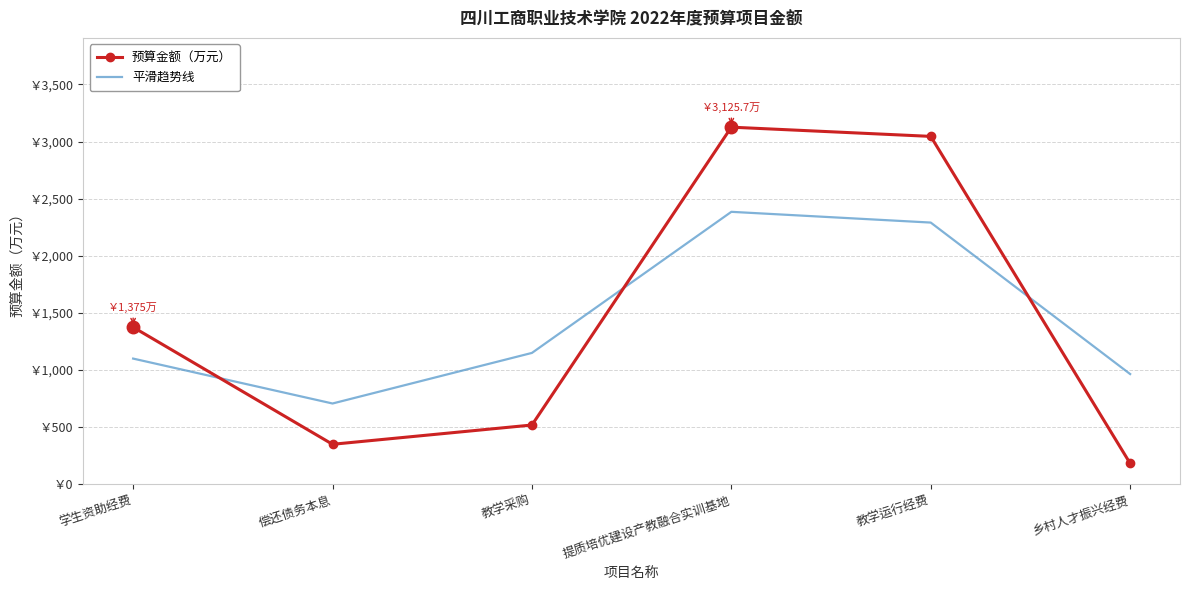

At which category is the sum across all series the highest?

提质培优建设产教融合实训基地